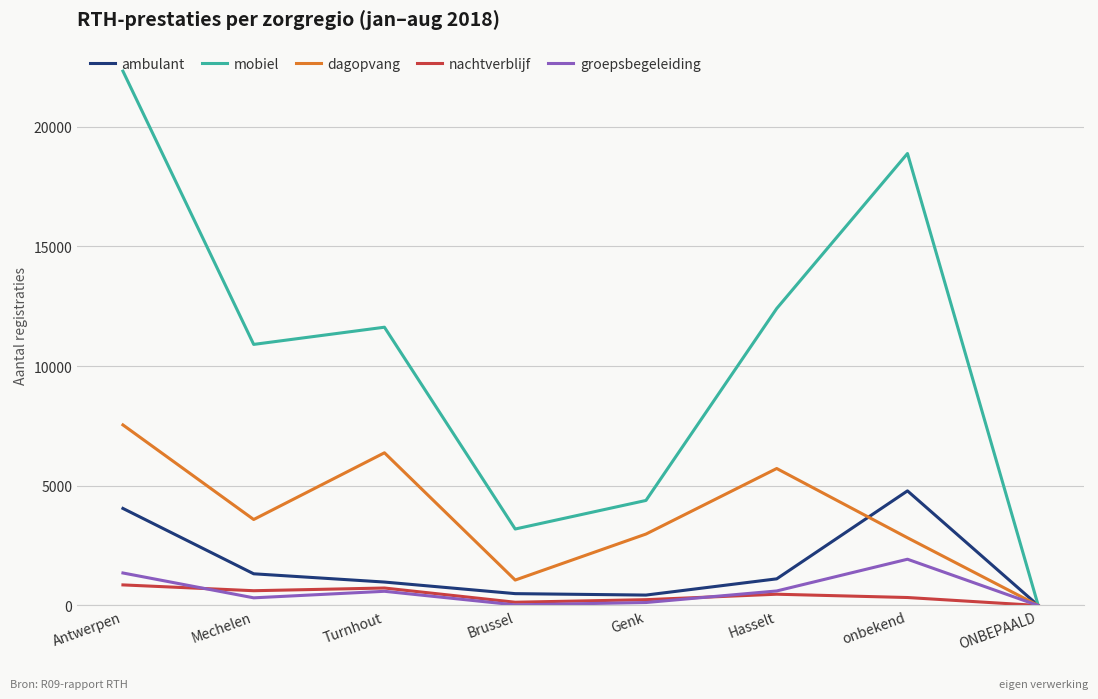

What is the maximum value for ambulant?

4787.0